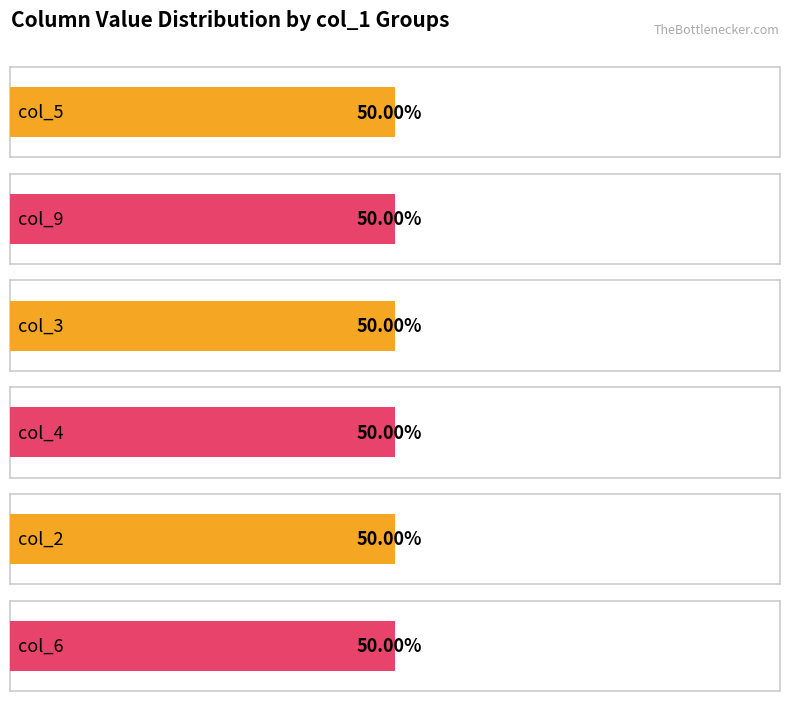

Which has a higher value, 6 or 2?

6